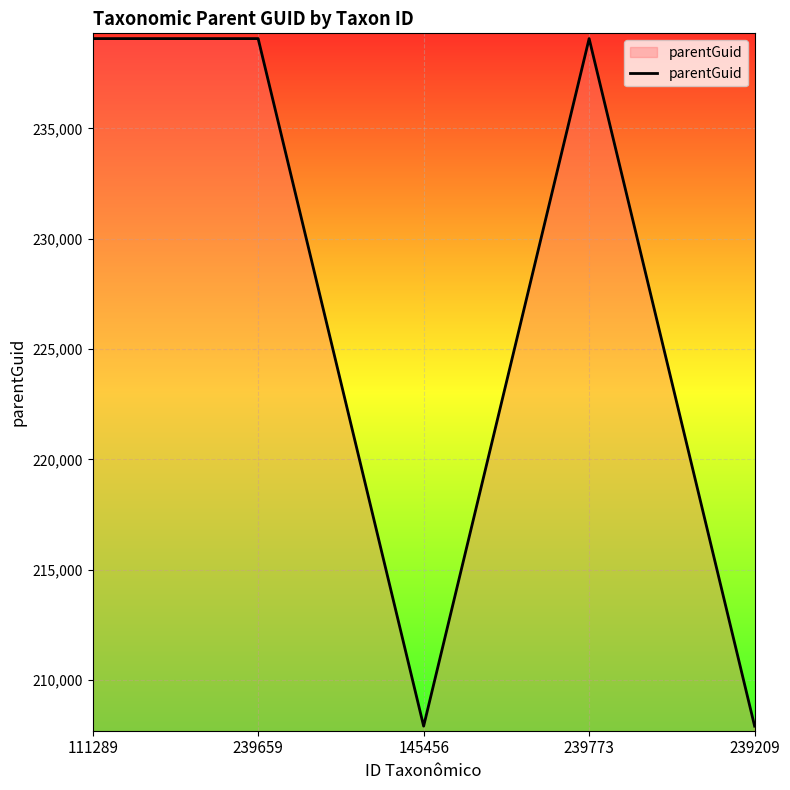

What is the change in value from 239659 to 239209?

-31155